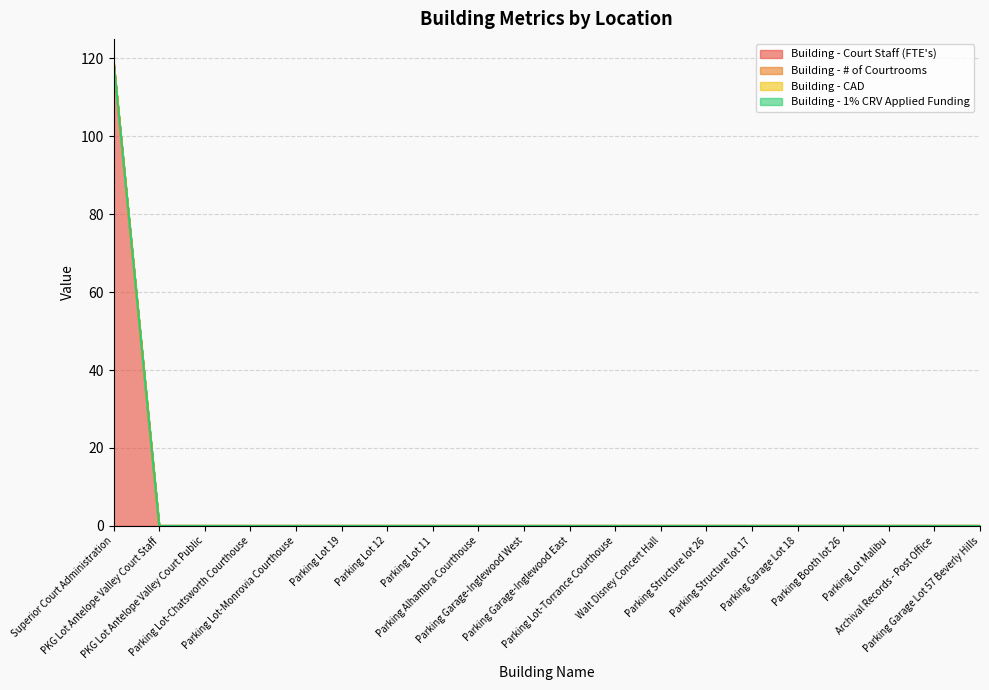

How many data points in Building - Court Staff (FTE's) are above 0?

1